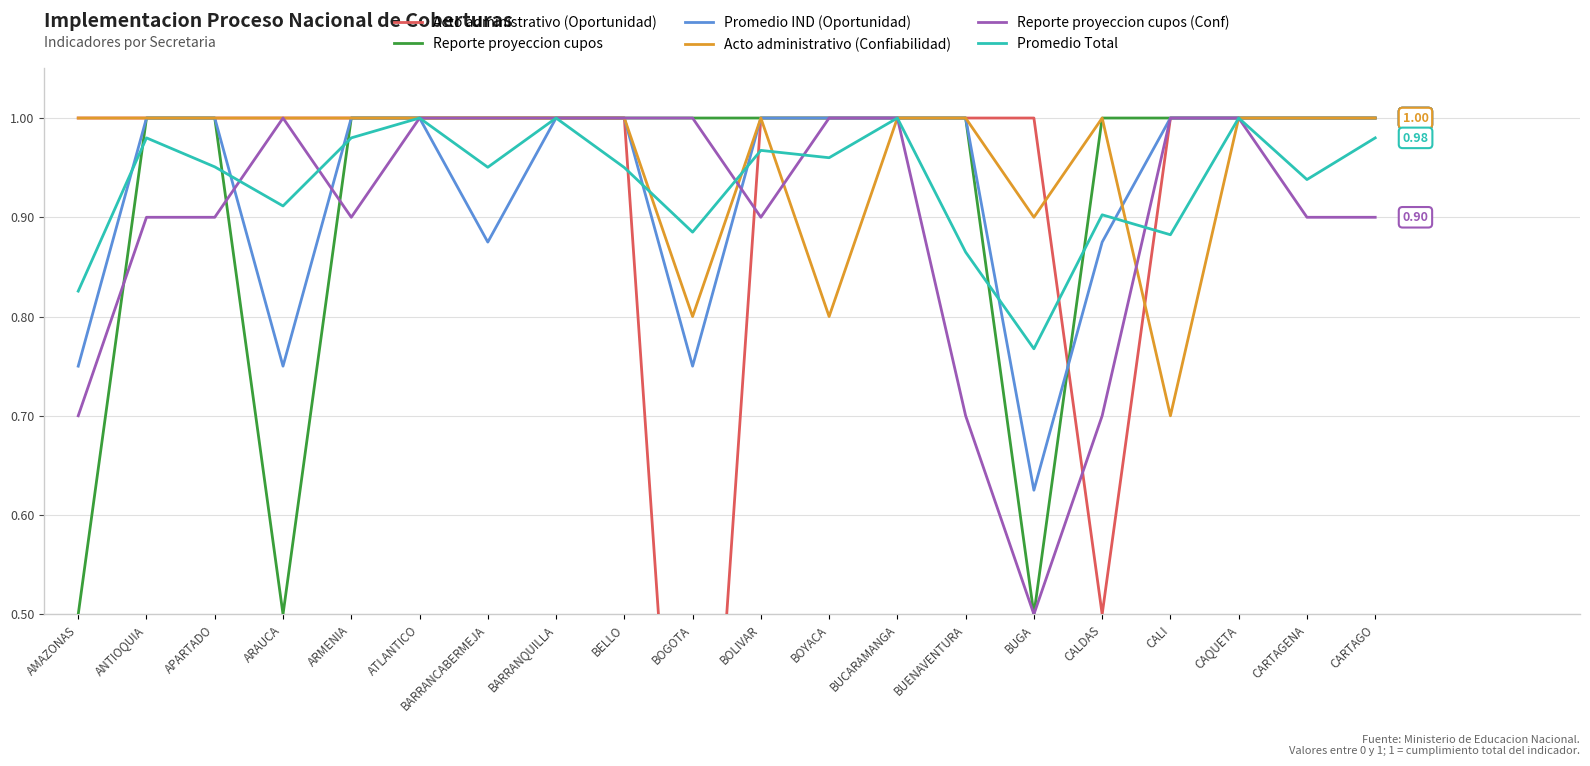

How many positive values does the Acto administrativo (Oportunidad) series have?

19